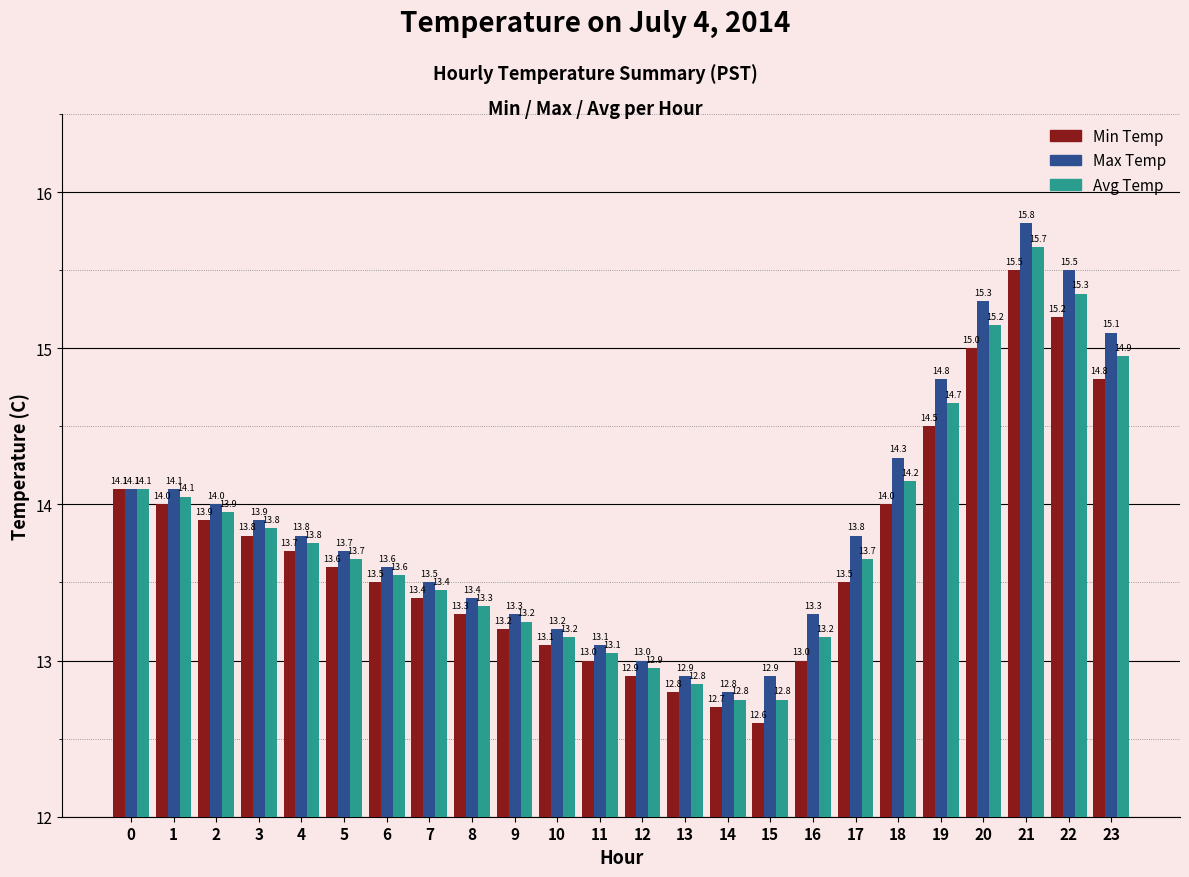

What is the difference between the maximum and second lowest values in the Min Temp series?

2.8